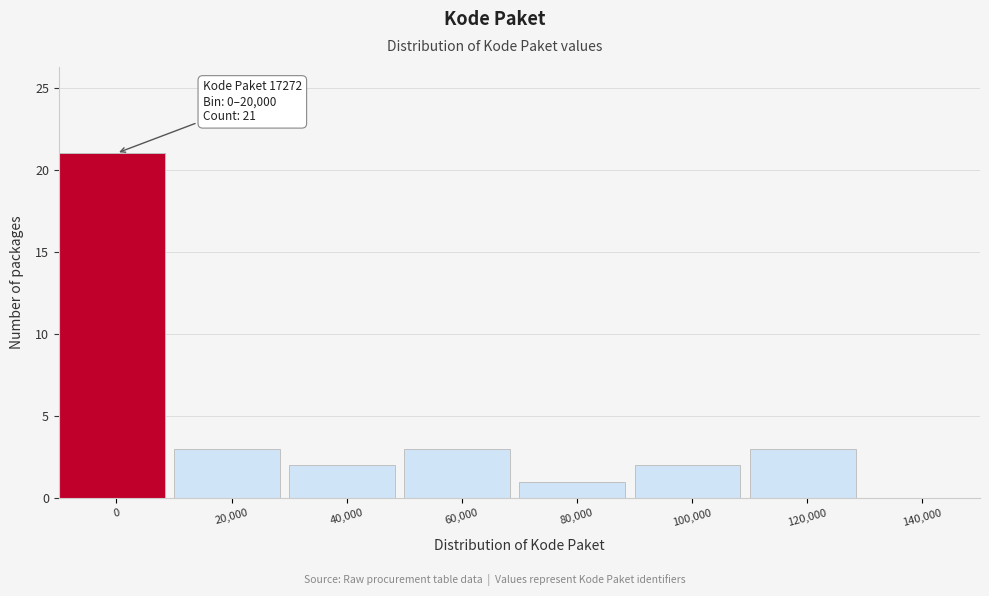

Reading right to left, list all the values displayed in this chart.

140,000=0	120,000=3	100,000=2	80,000=1	60,000=3	40,000=2	20,000=3	0=21